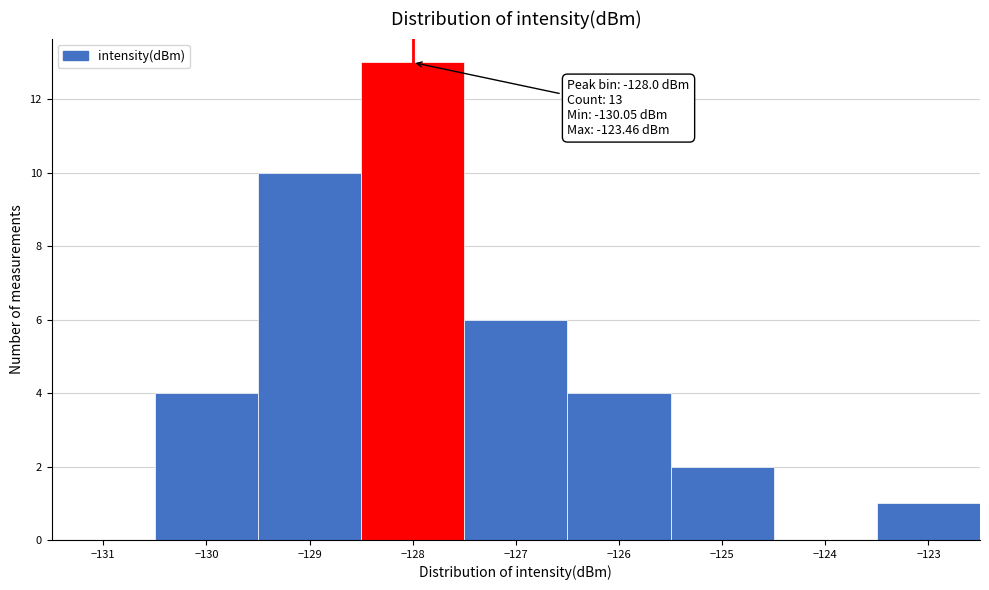

Which range on the x-axis has the tallest bar?

-128.5 to -127.5